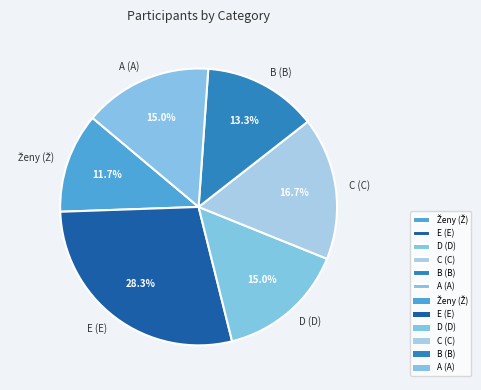

To the nearest percent, what is the combined percentage of C (C) and D (D)?

32%